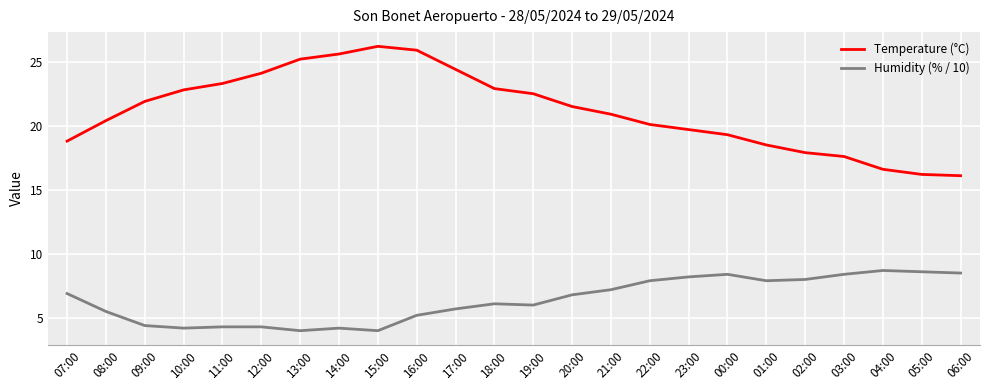

Is it true that Humidity (% / 10) equals 4.3 at 11:00?

True